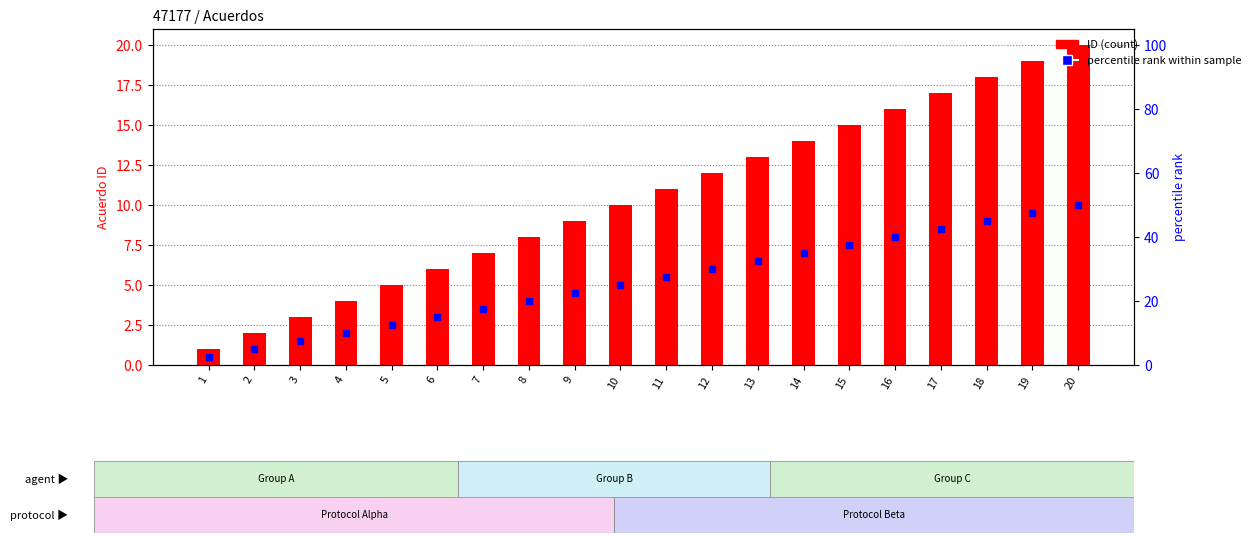

The chart shows a value of 13 at 13. True or false?

True